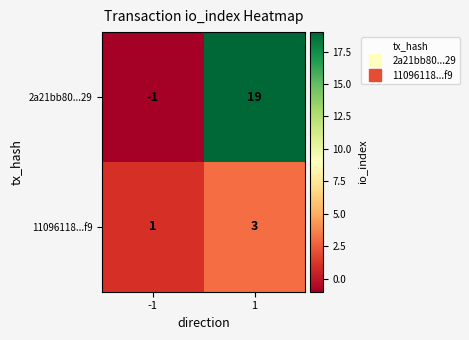

What is the spread (max minus min) of values at 1?

16